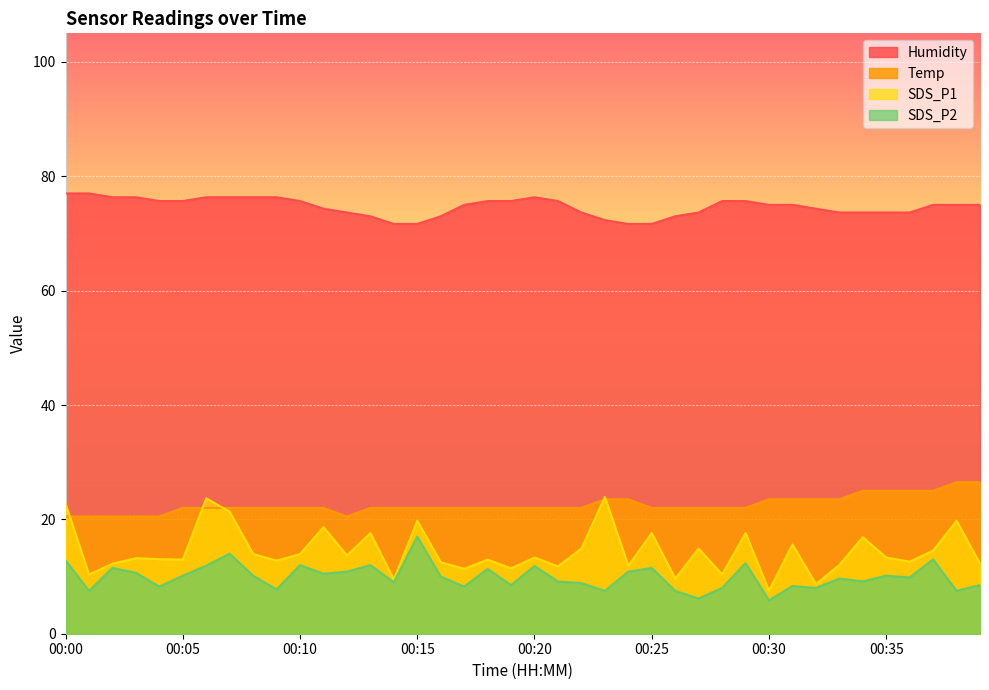

What is the average value of the Humidity series?

74.6